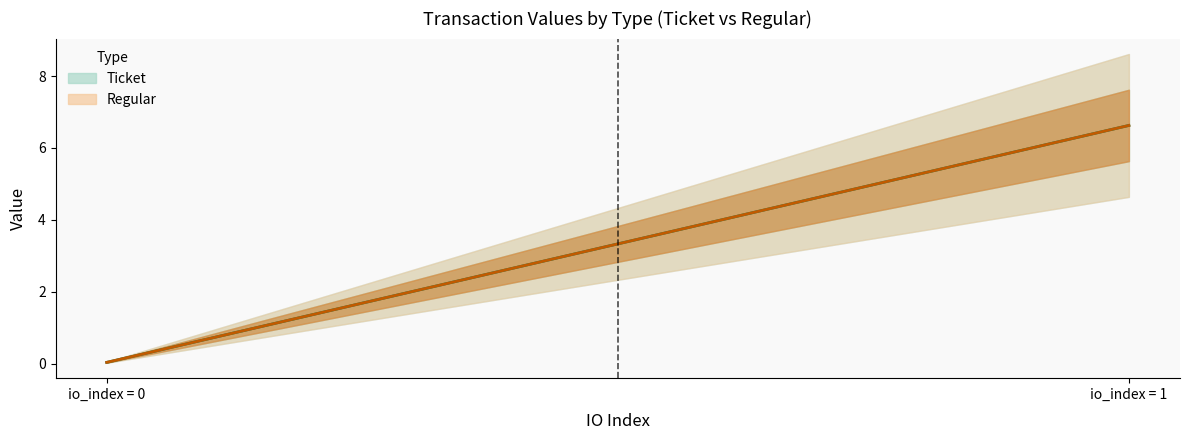

At how many categories does at least one series exceed 0?

2